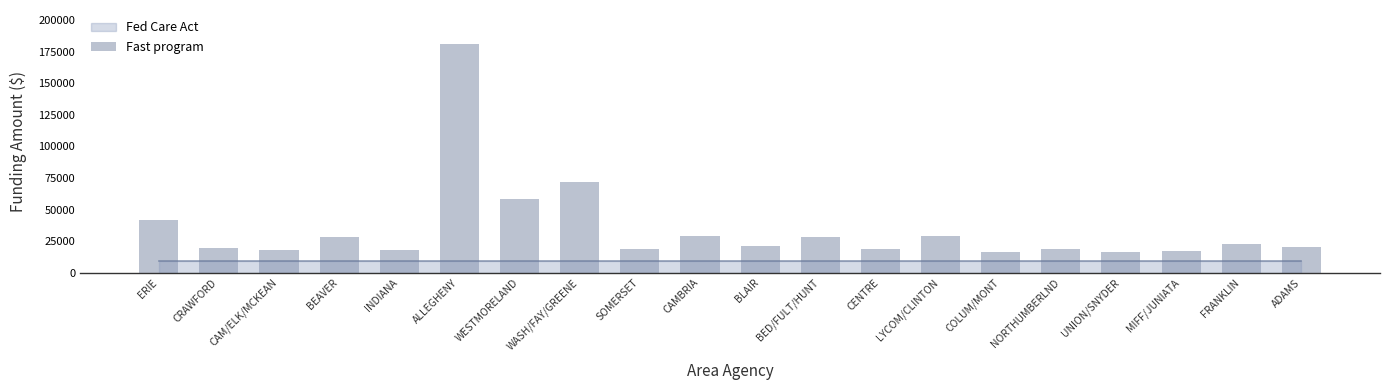

Where is the data nearest to the value 98651?

WASH/FAY/GREENE